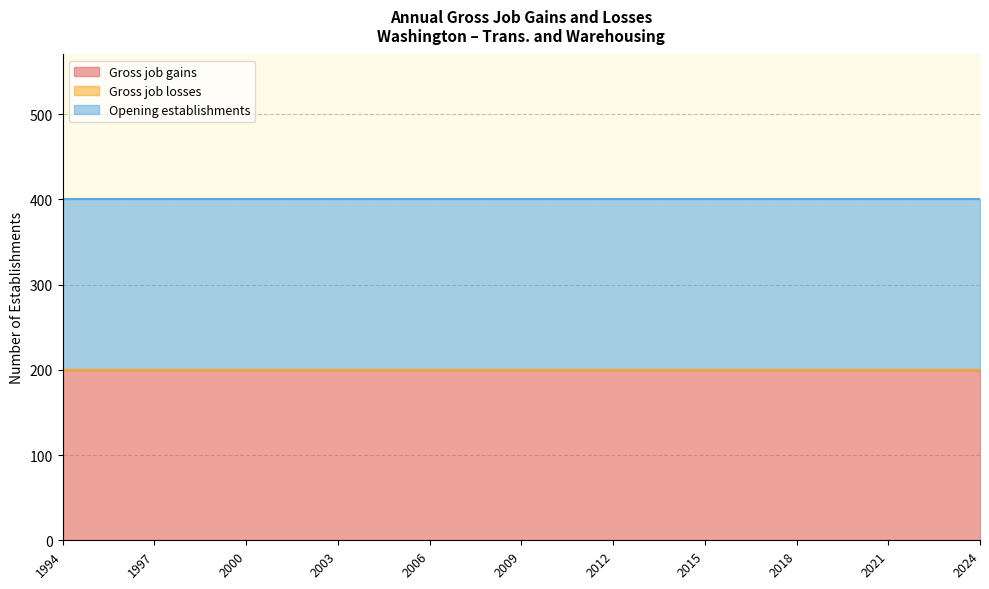

Rank the series by their maximum value, from highest to lowest.

Gross job gains, Opening establishments, Gross job losses